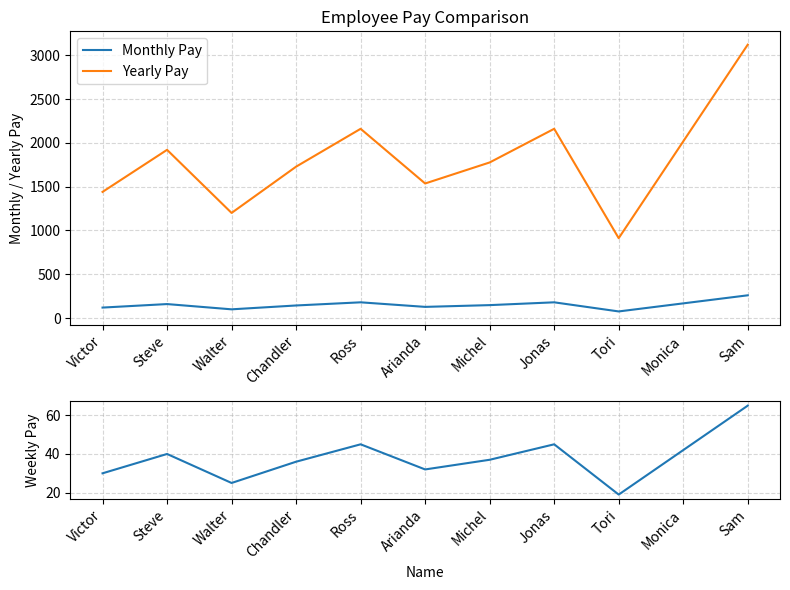

How many interior local peaks does the Monthly Pay series have?

3